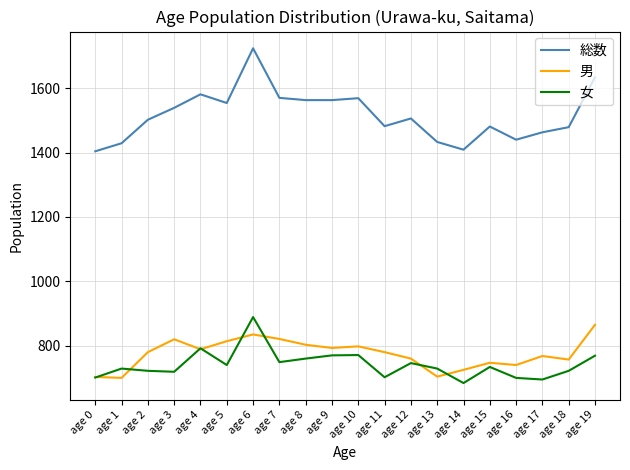

What is the difference between the 総数 values at age 6 and age 2?

222